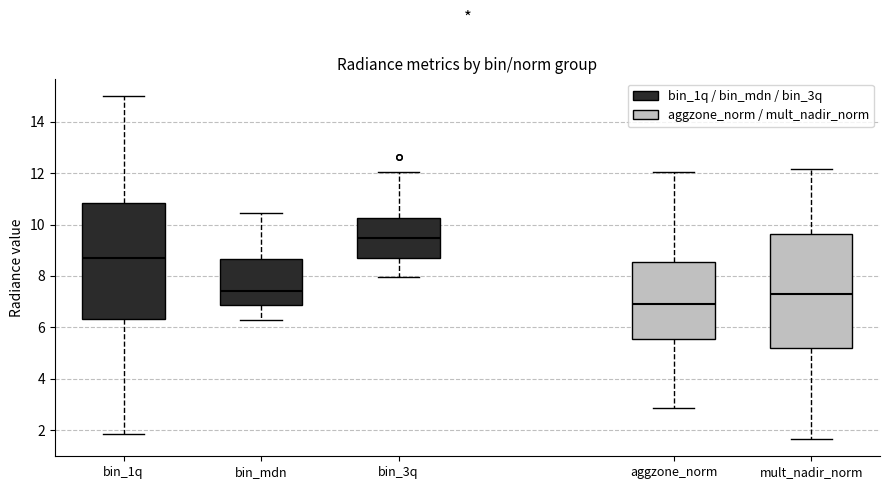

Which box's median line is the highest?

bin_3q